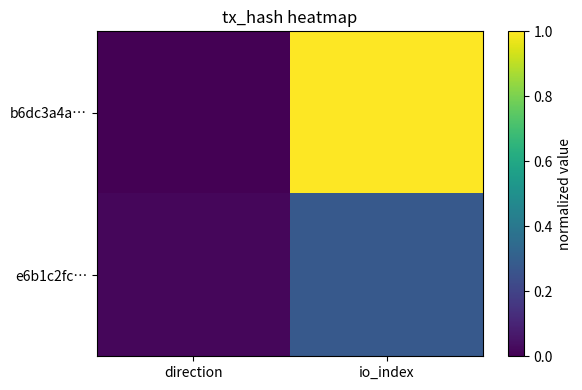

What is the maximum value shown in the chart?

1.0